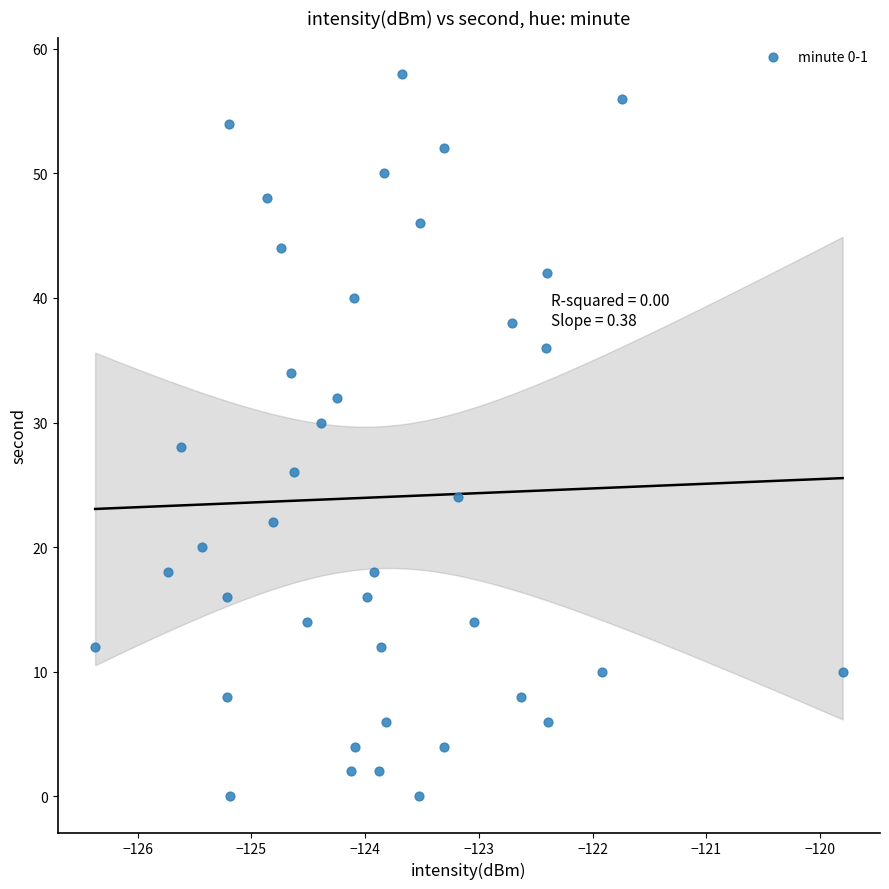

What is the range of Y values (max minus min)?

58